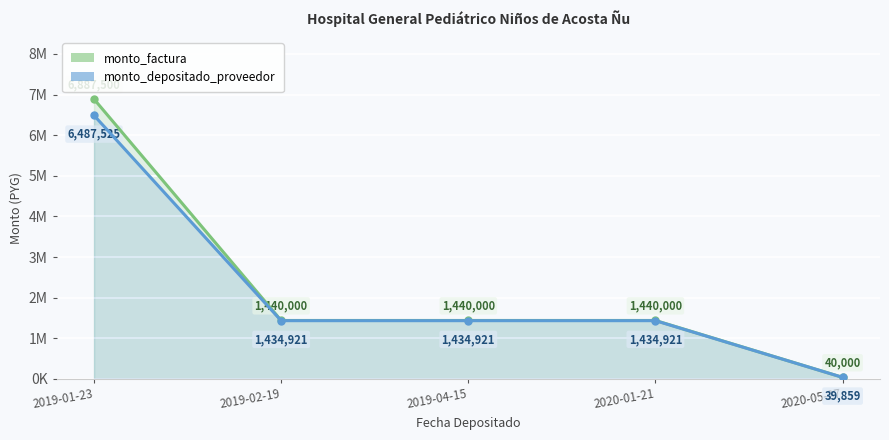

What is the label of the 2nd point from the right?

2020-01-21